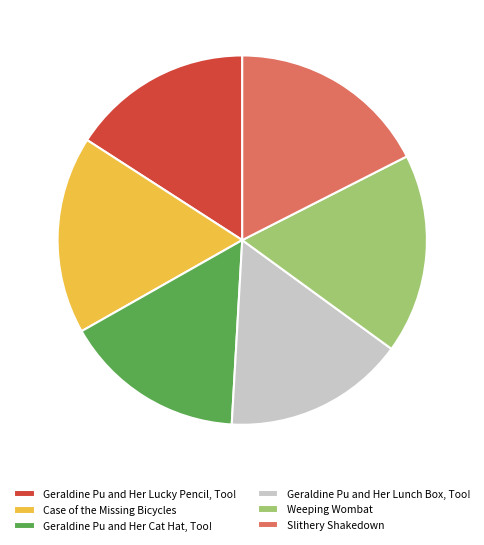

True or false: Weeping Wombat accounts for 10% of the total.

False